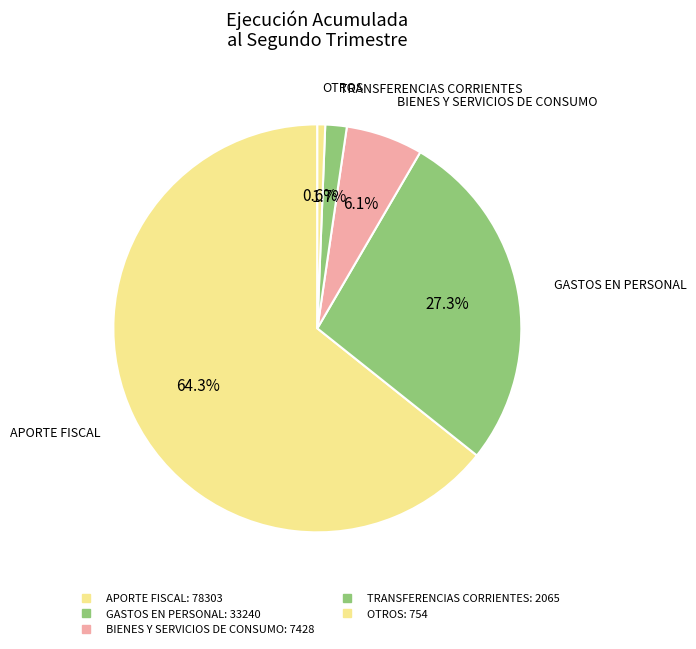

How many segments does this pie chart have?

5